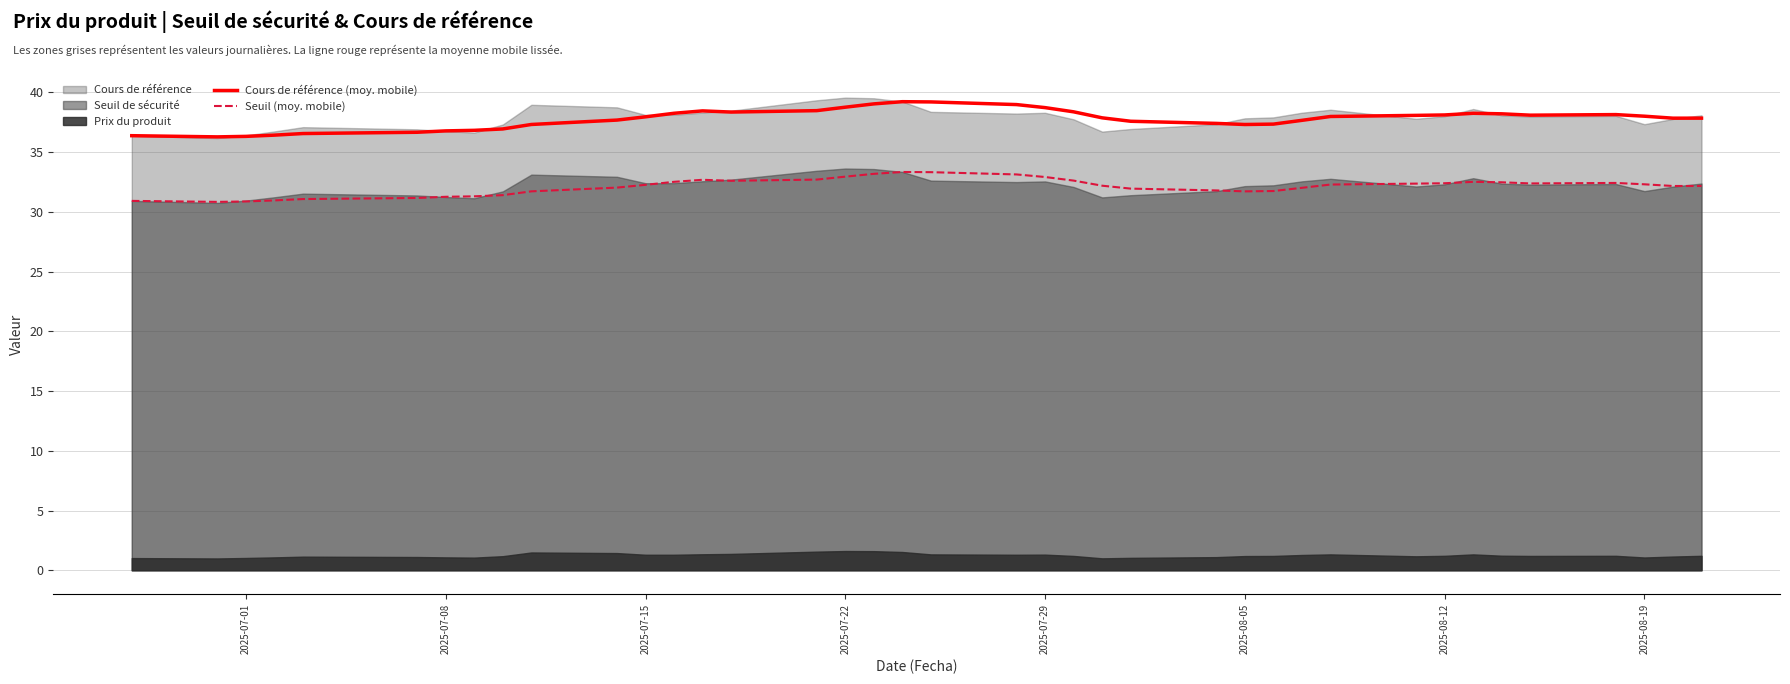

True or false: Seuil (moy. mobile) and Cours de référence (moy. mobile) cross at least once.

False